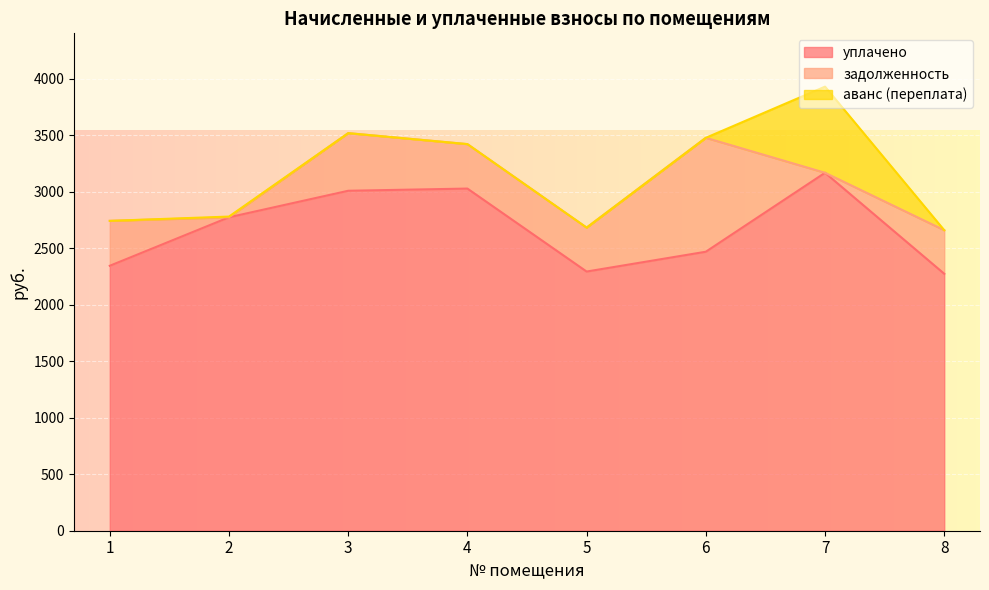

True or false: задолженность has more than 1 interior local peaks.

True